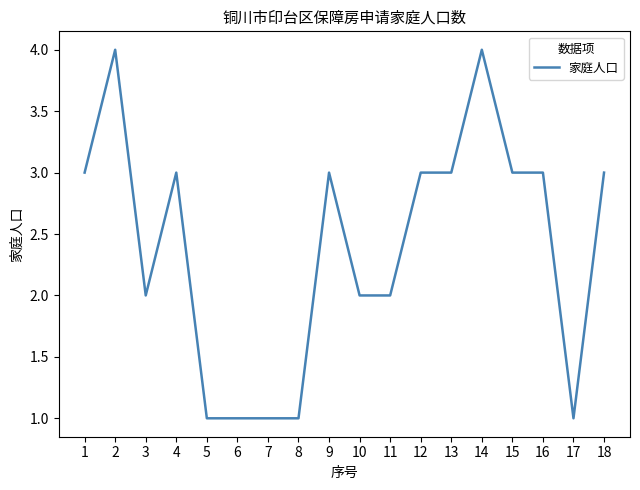

True or false: the data shows 2 at 10.

True